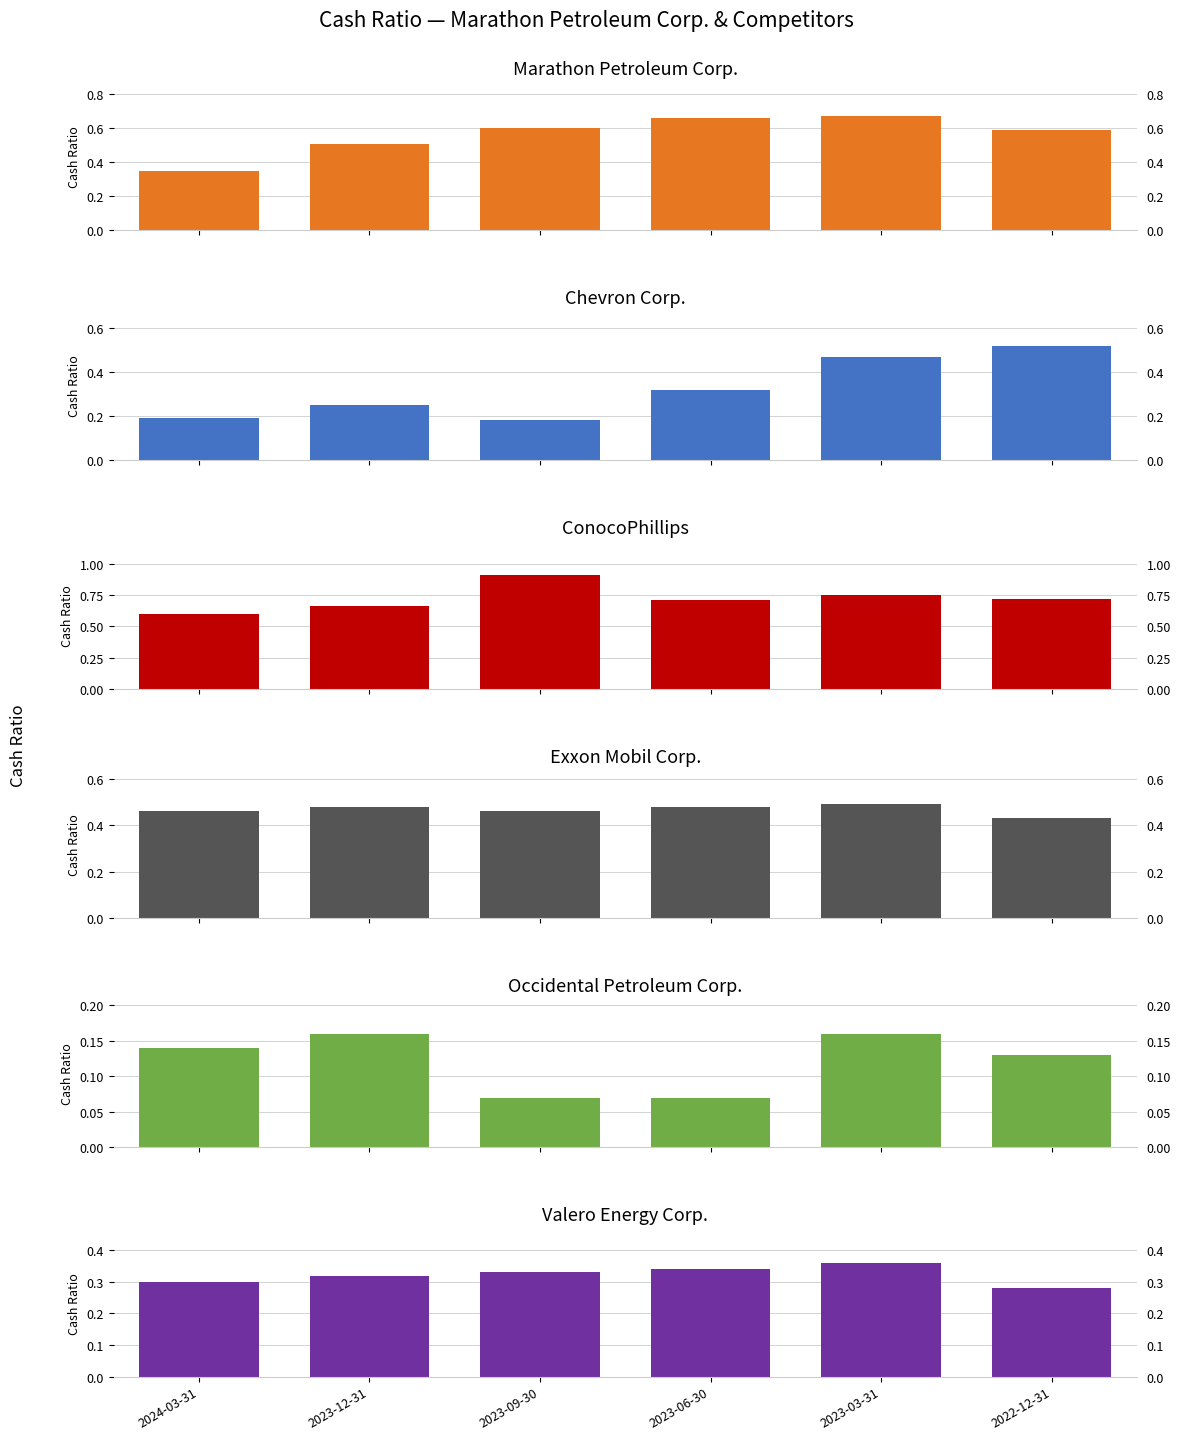

At which label does ConocoPhillips reach its minimum?

2024-03-31